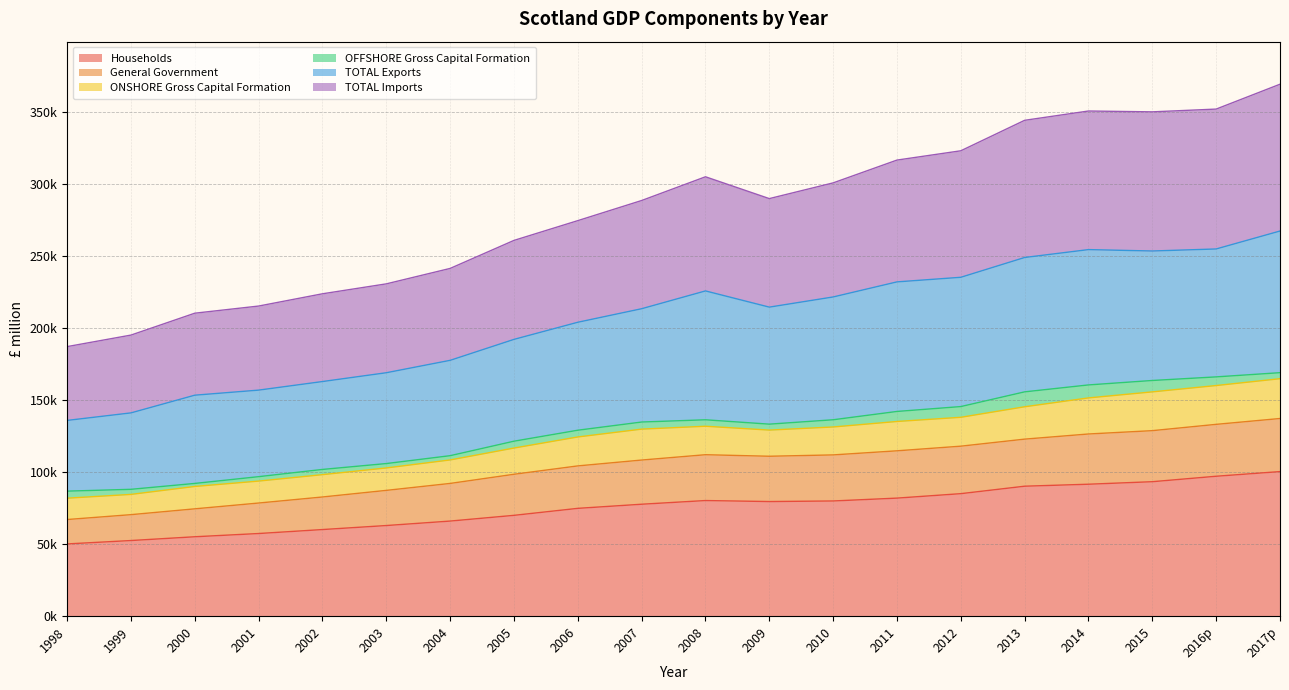

True or false: TOTAL Imports has more than 0 points higher than both neighbors.

True